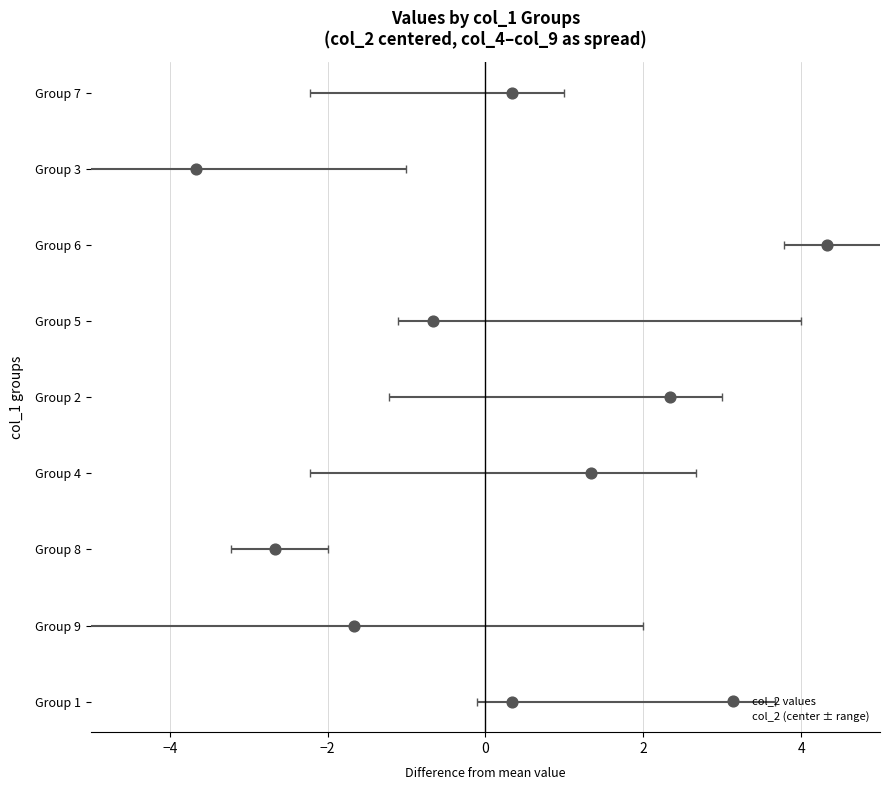

At how many categories does at least one series exceed 1?

7